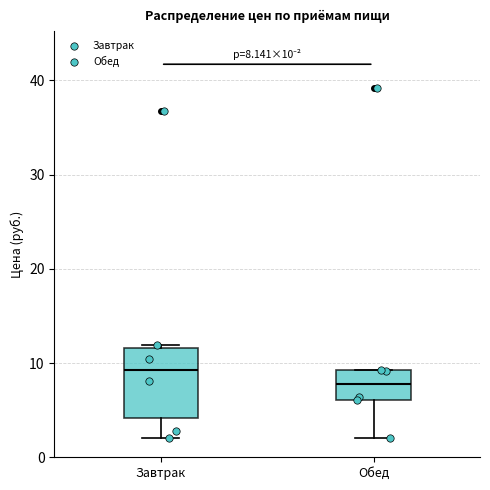

Which box has the highest median line?

Завтрак